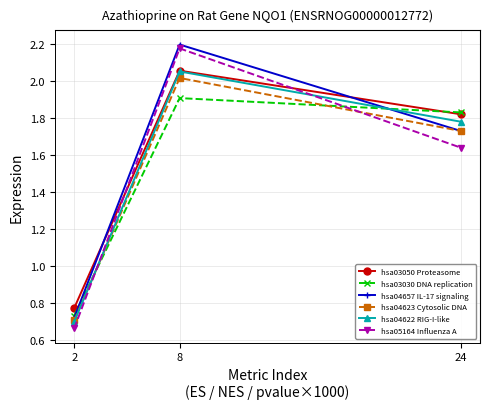

True or false: hsa03030 DNA replication has a value of 0.4 at 8.

False